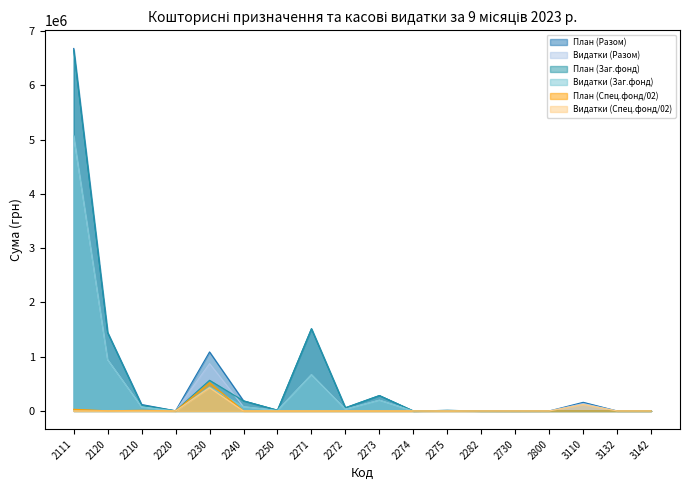

True or false: Видатки (Спец.фонд/02) has more than 0 points higher than both neighbors.

True